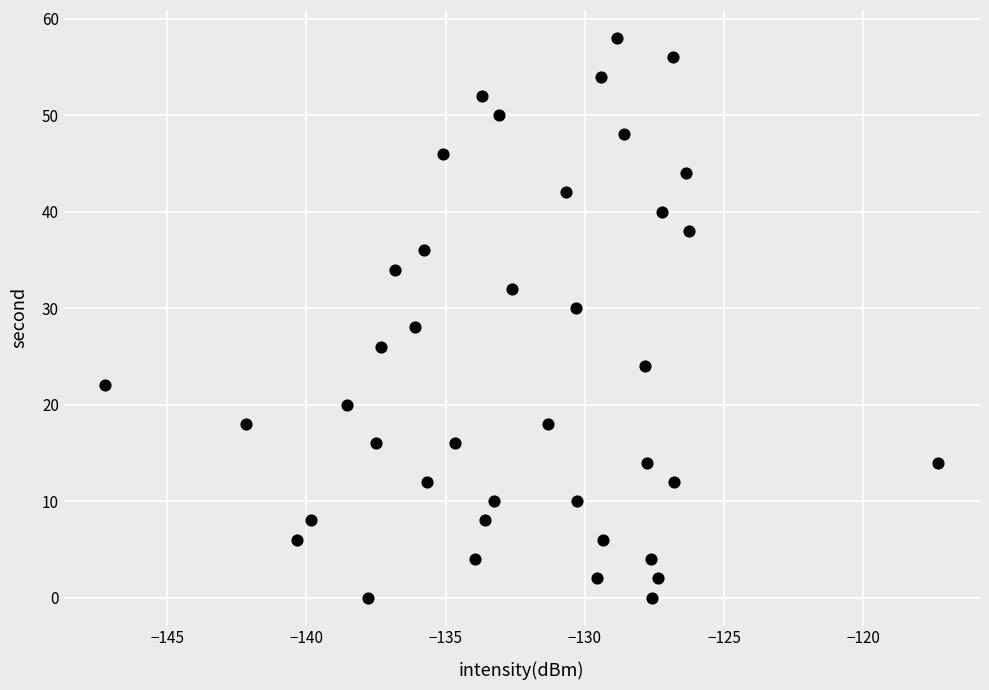

What is the range of Y values (max minus min)?

58